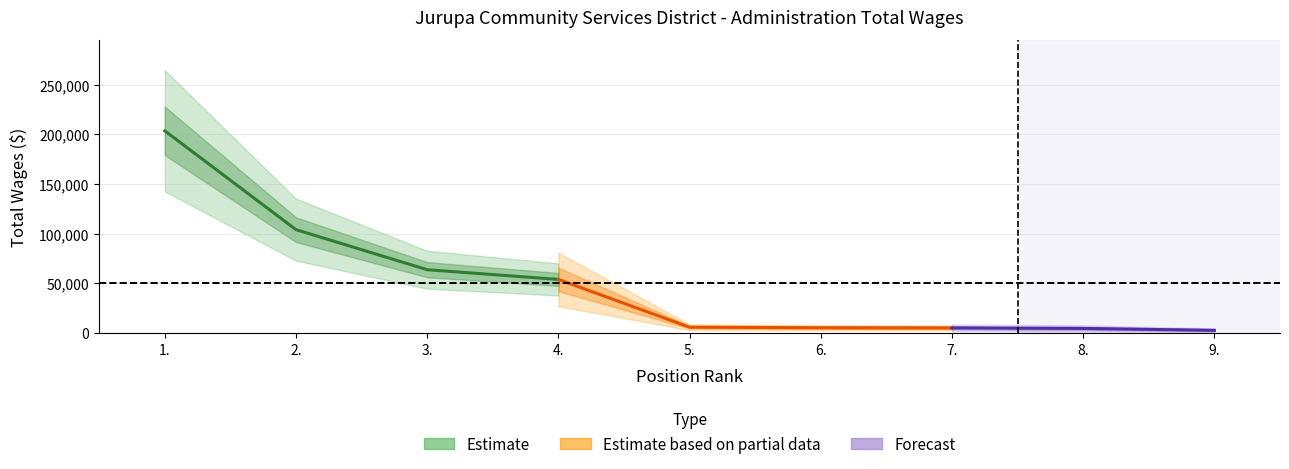

What is the label of the 1st point from the left?

1.